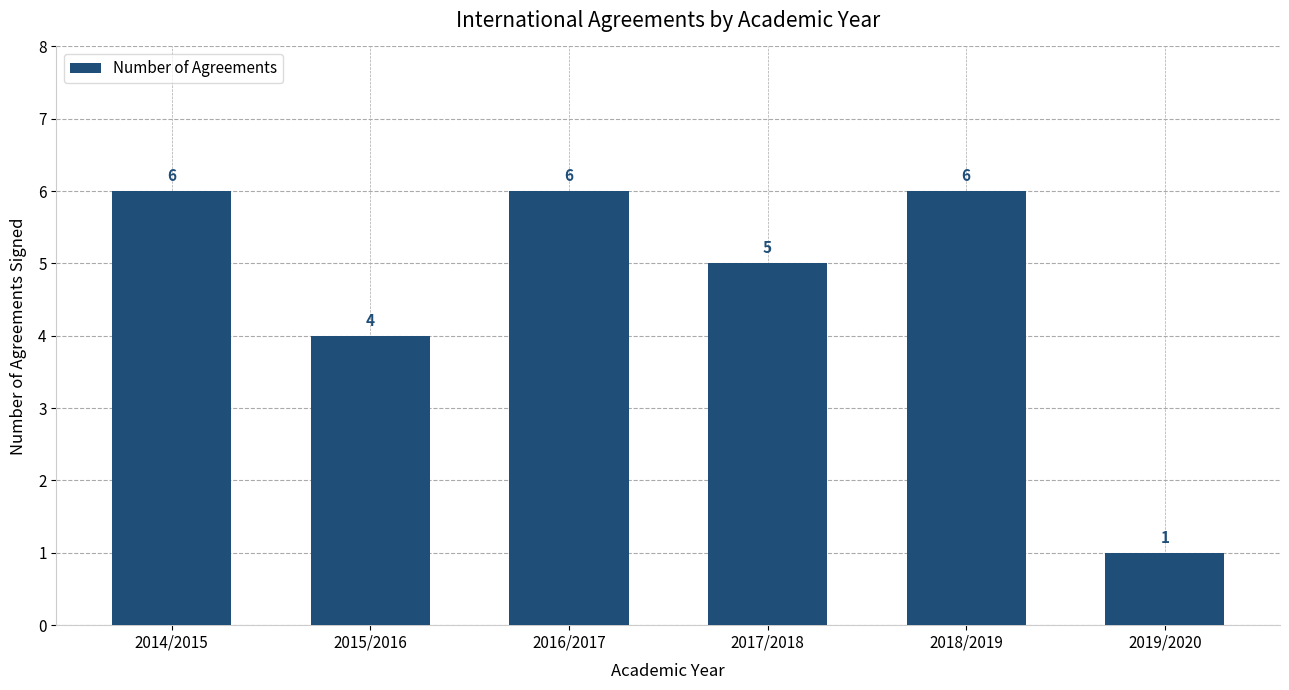

True or false: the data shows 6 at 2018/2019.

True